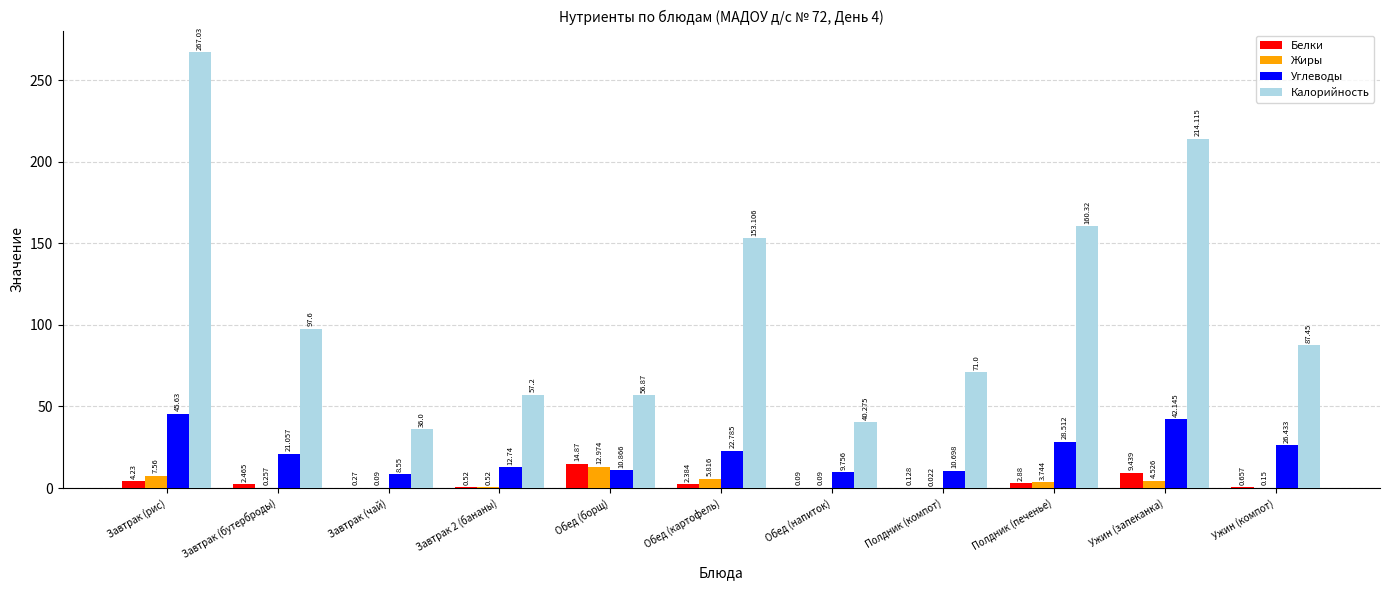

At which label does Жиры reach its peak?

Обед (борщ)